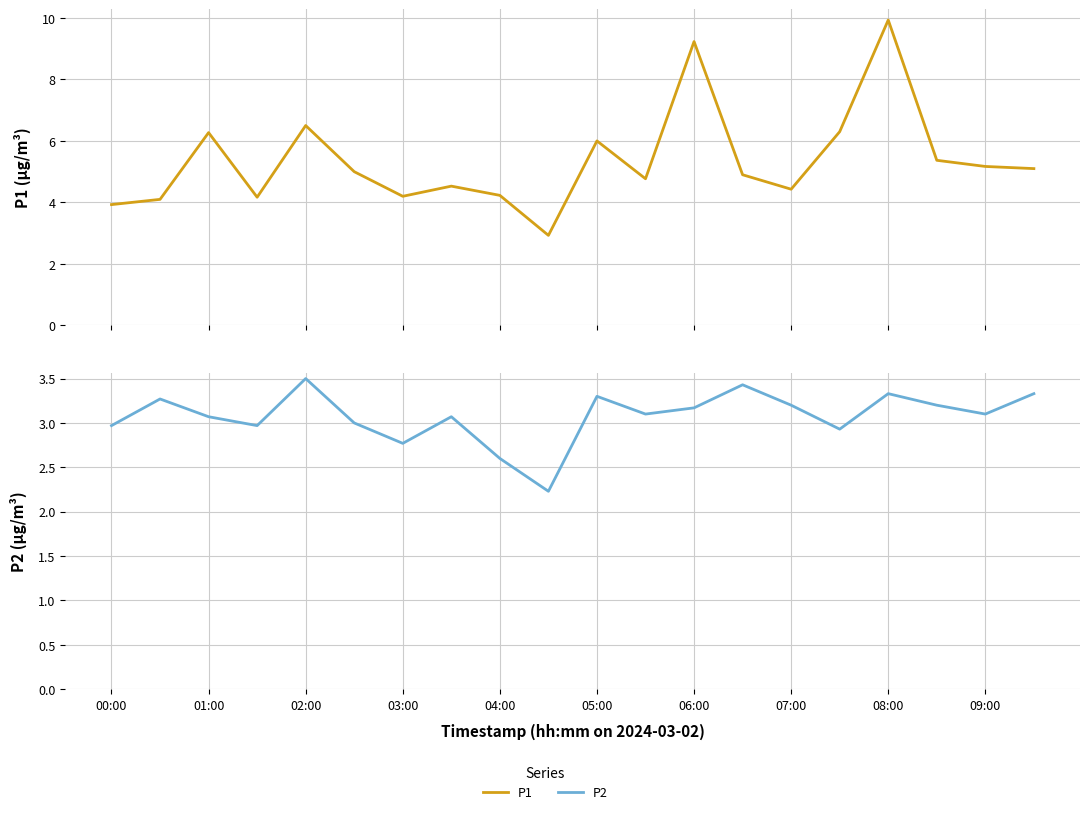

Is it true that P2 equals 4.9 at 08:00?

False